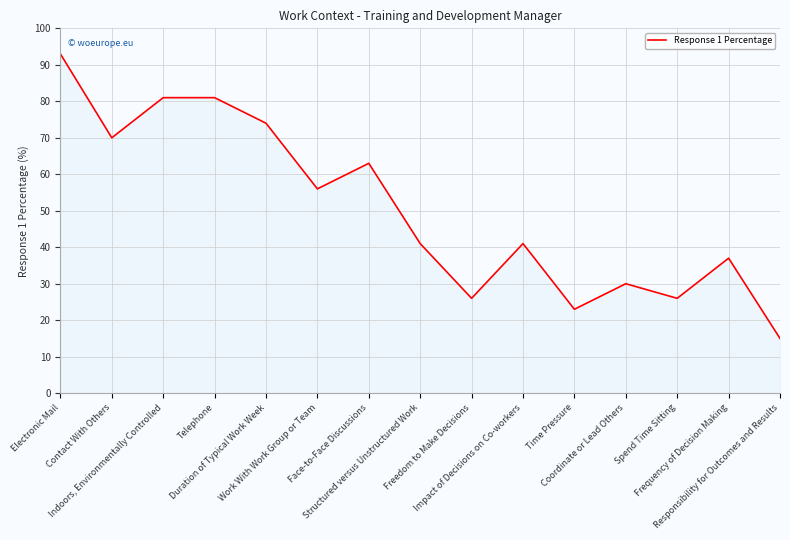

What is the difference between the maximum and minimum values?

78